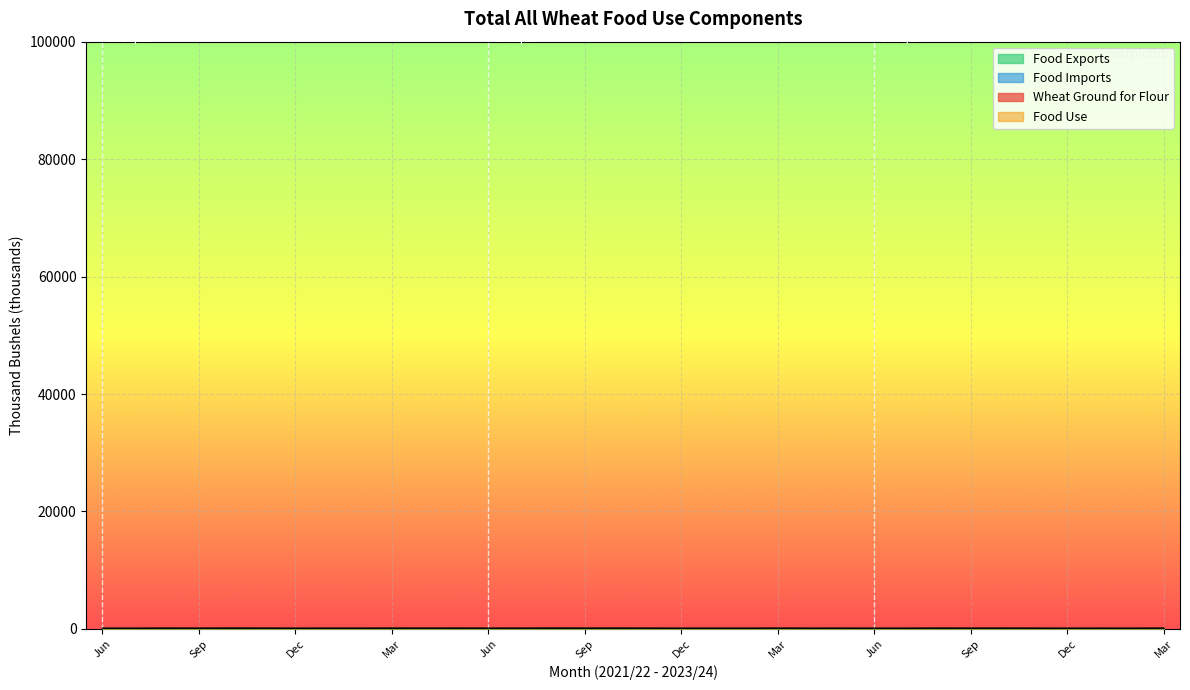

How many values in the Wheat Ground for Flour series are below 81?

16